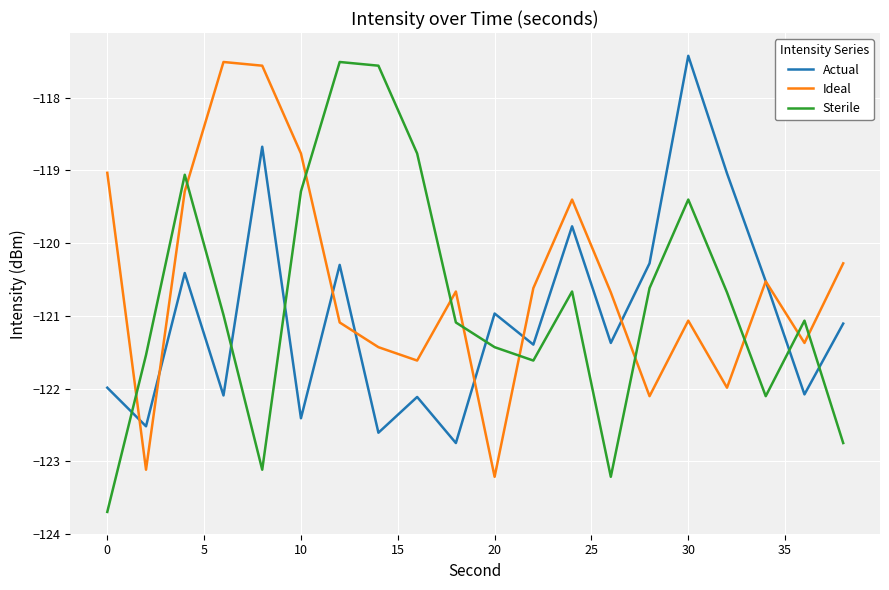

What is the greatest value displayed?

-117.4